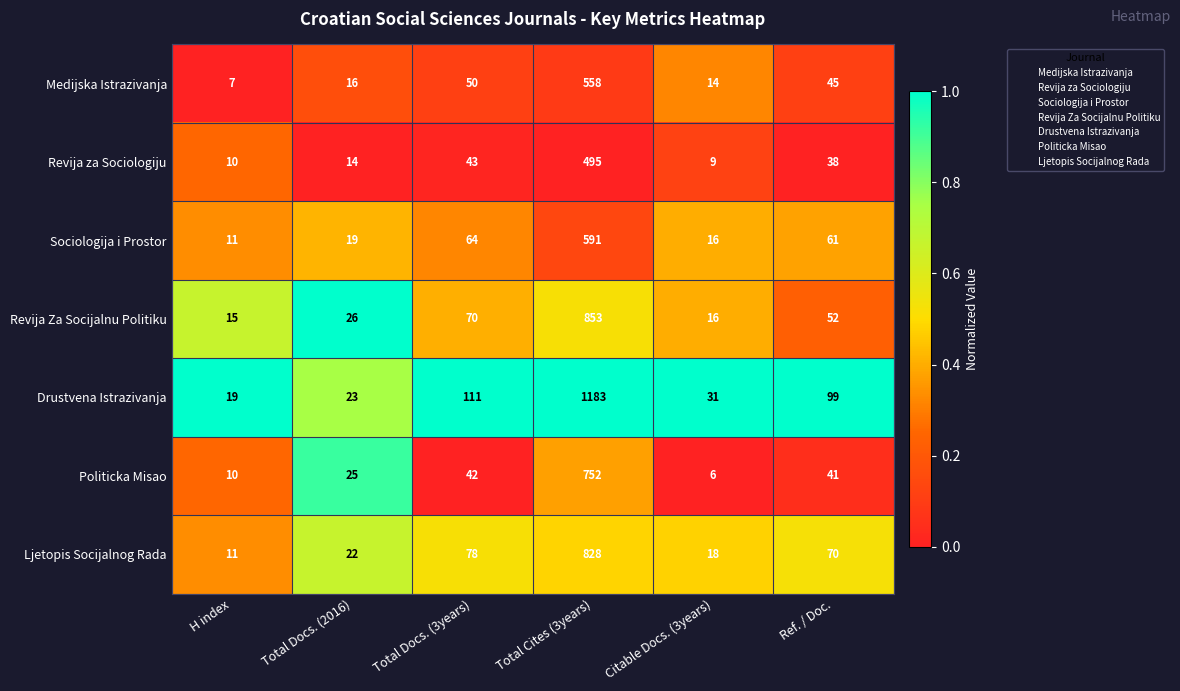

The Ljetopis Socijalnog Rada series shows 22 at Total Docs. (2016). True or false?

True